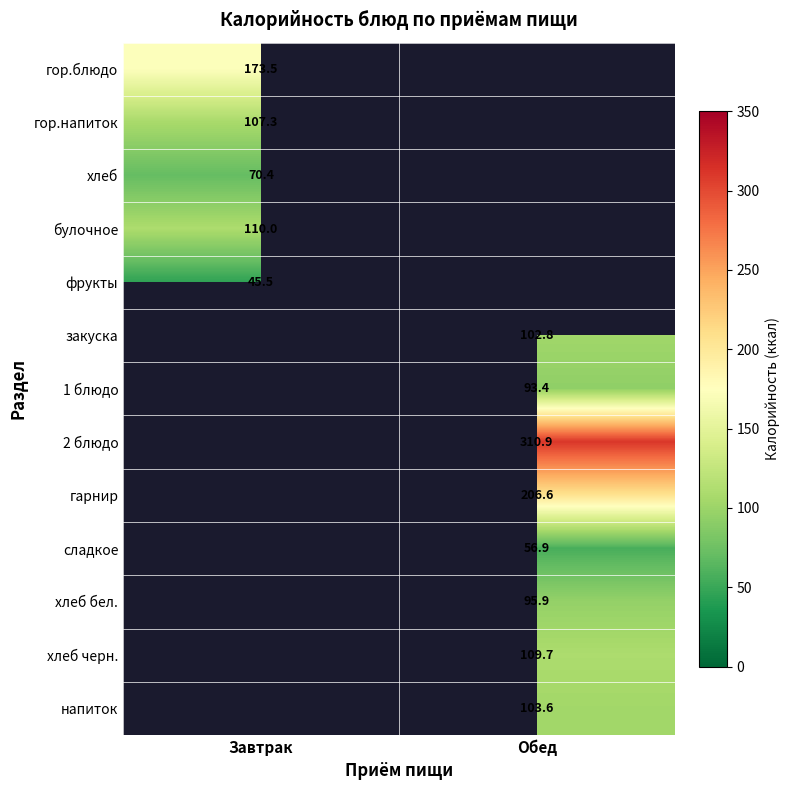

Which has a higher value, Обед or Завтрак?

Завтрак